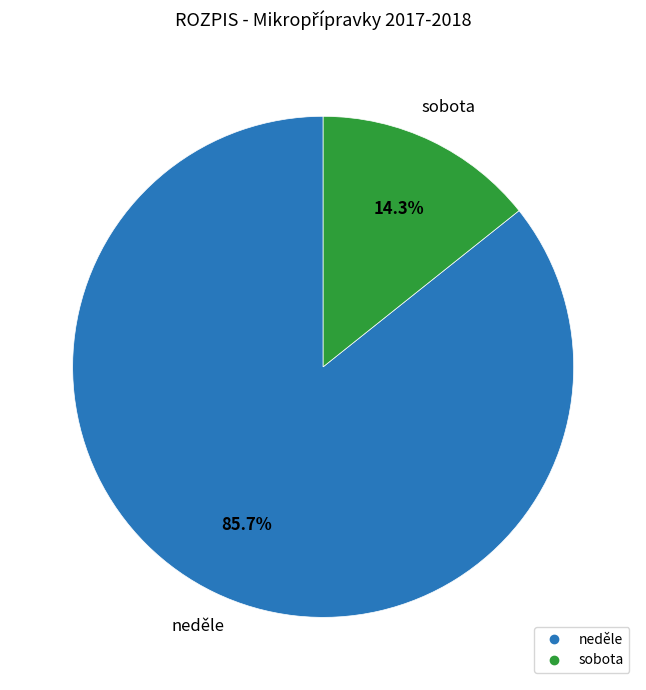

How many slices are in this pie chart?

2